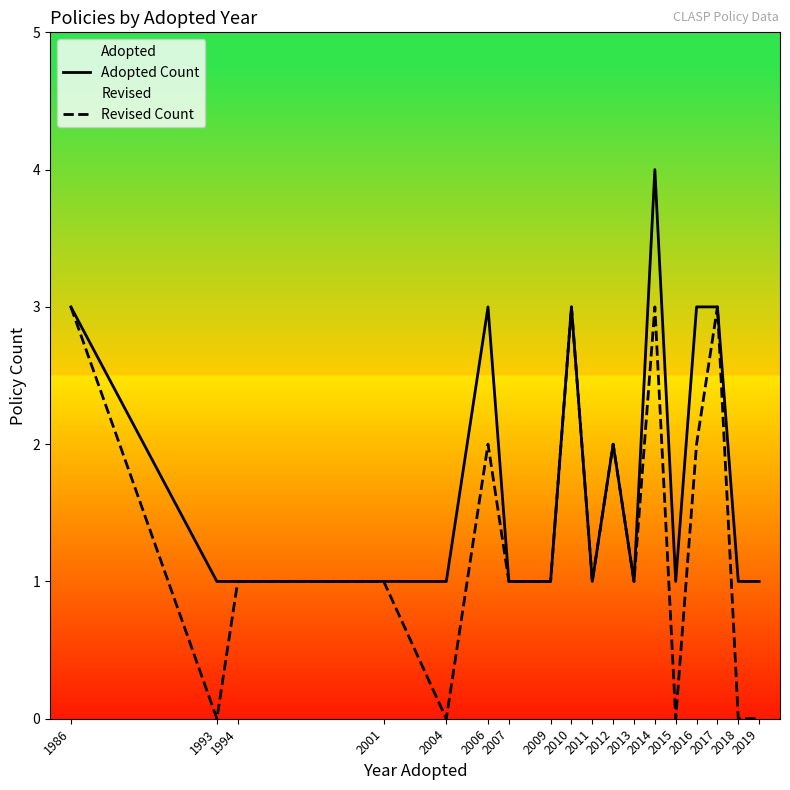

Is it true that Revised Count equals 3 at 2014?

True